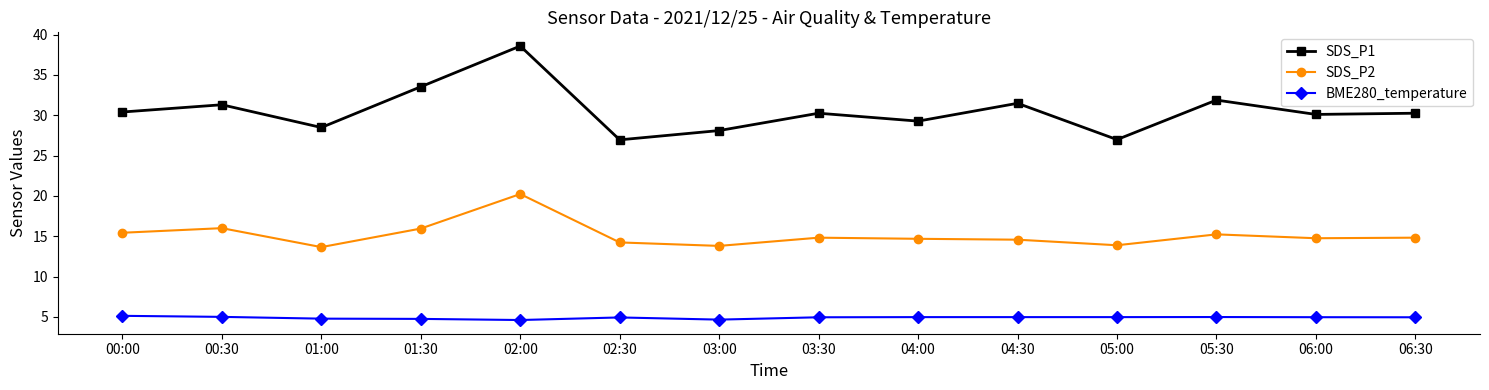

How many categories are shown in the chart?

14